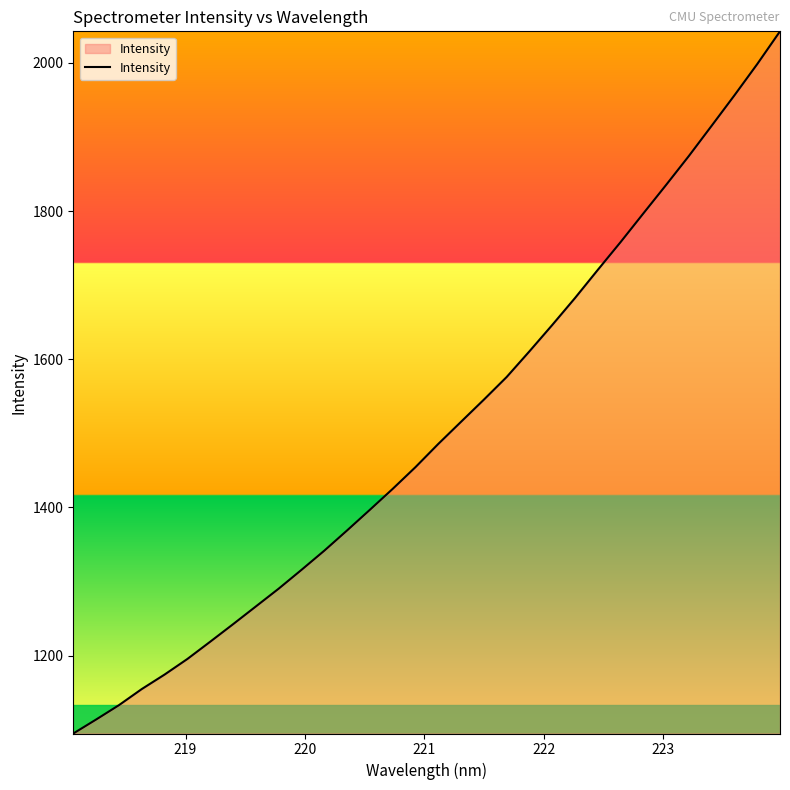

What is the minimum value shown in the chart?

1094.9